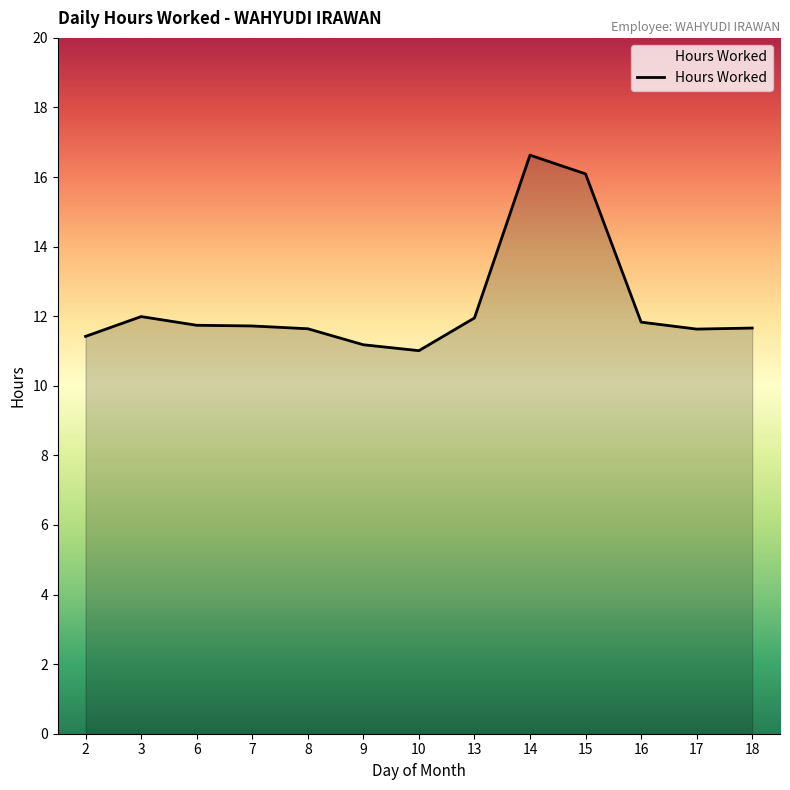

Does the chart have visible grid lines?

No